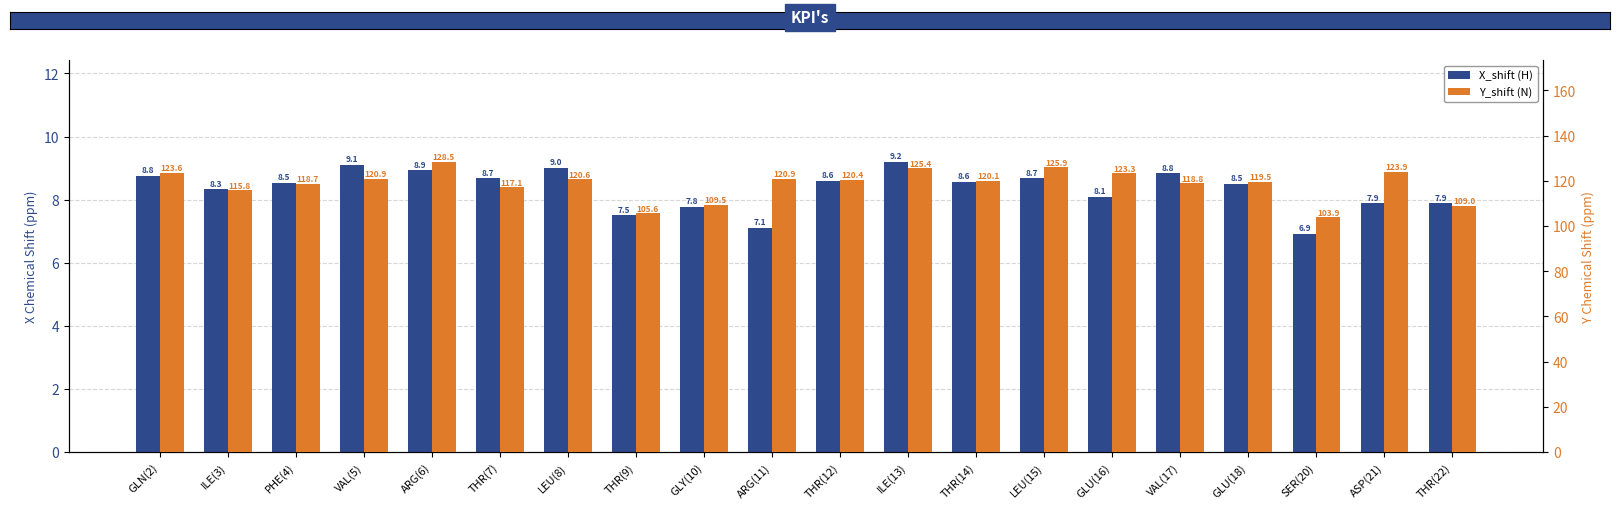

What are all the series names shown in the legend?

X_shift (H), Y_shift (N)